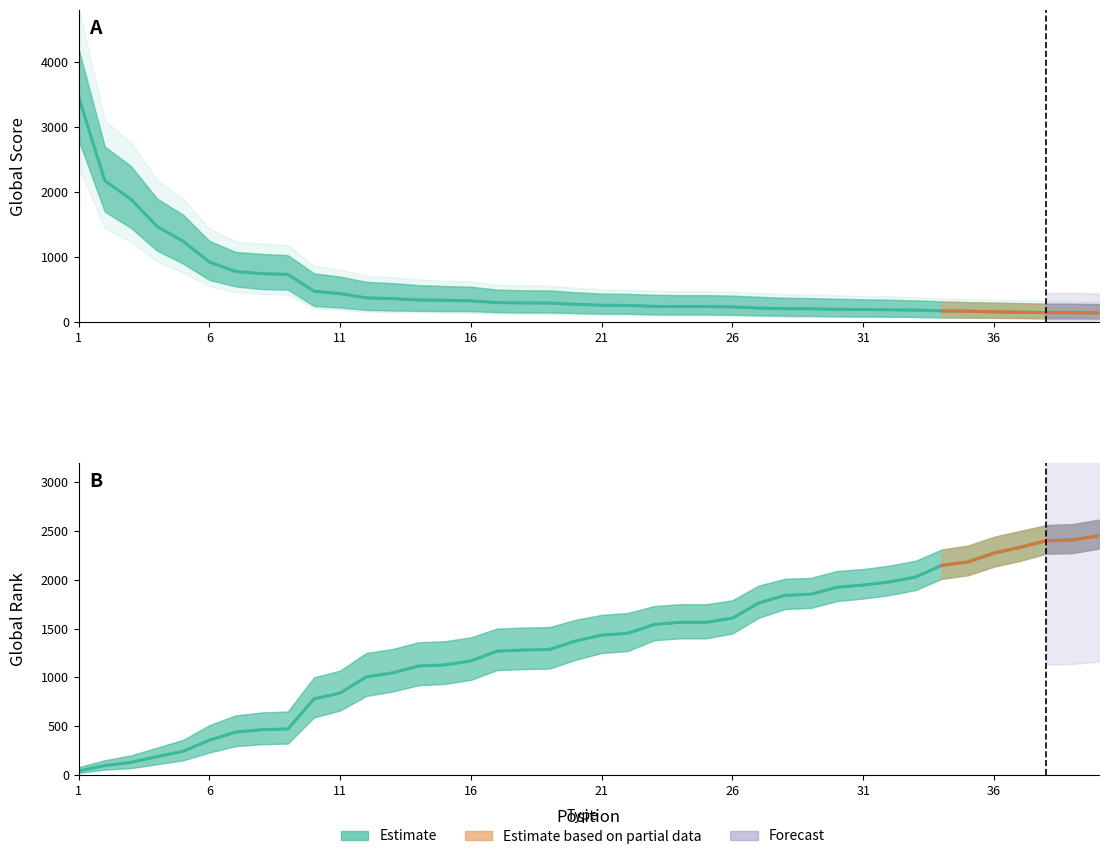

What is the sum of all values?

16197